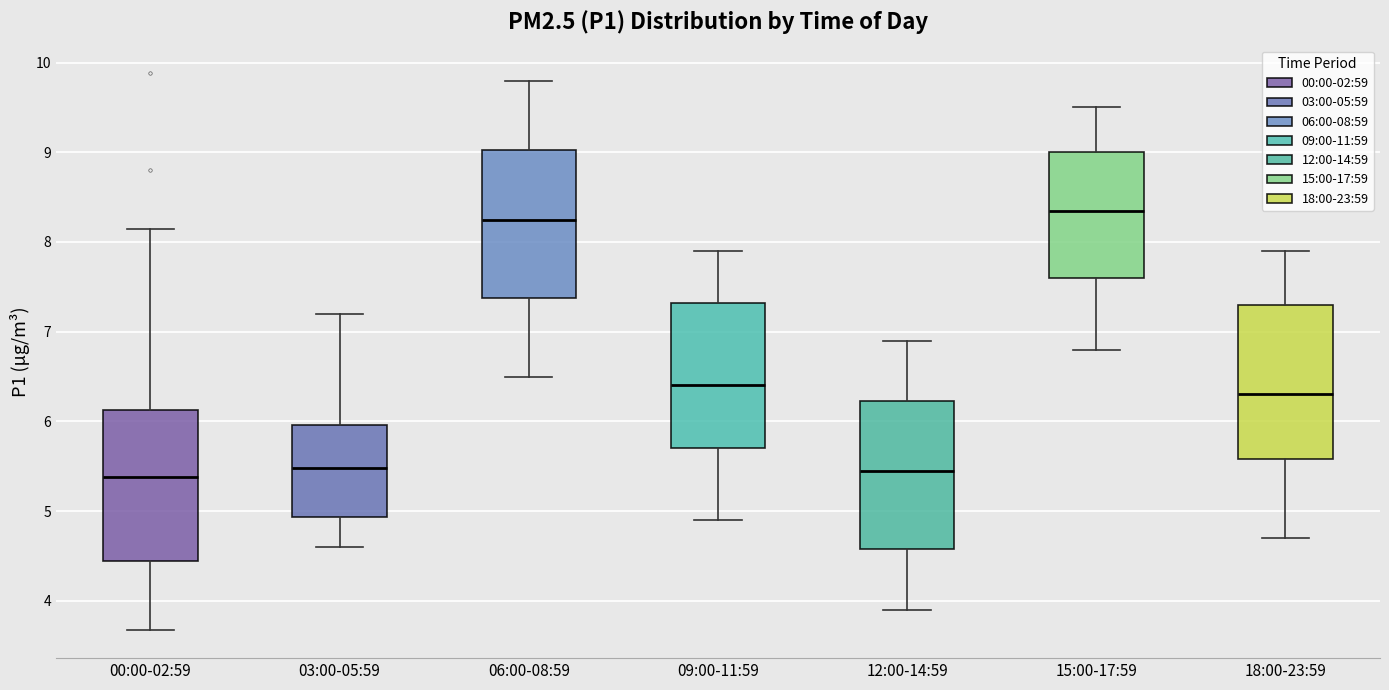

Which box's median line is the highest?

15:00-17:59